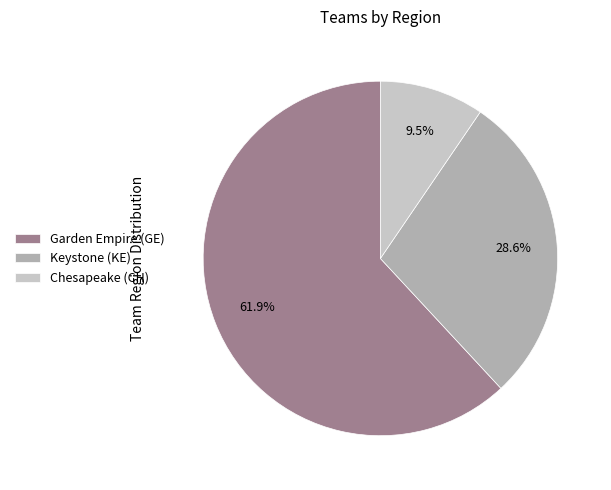

How many segments does this pie chart have?

3